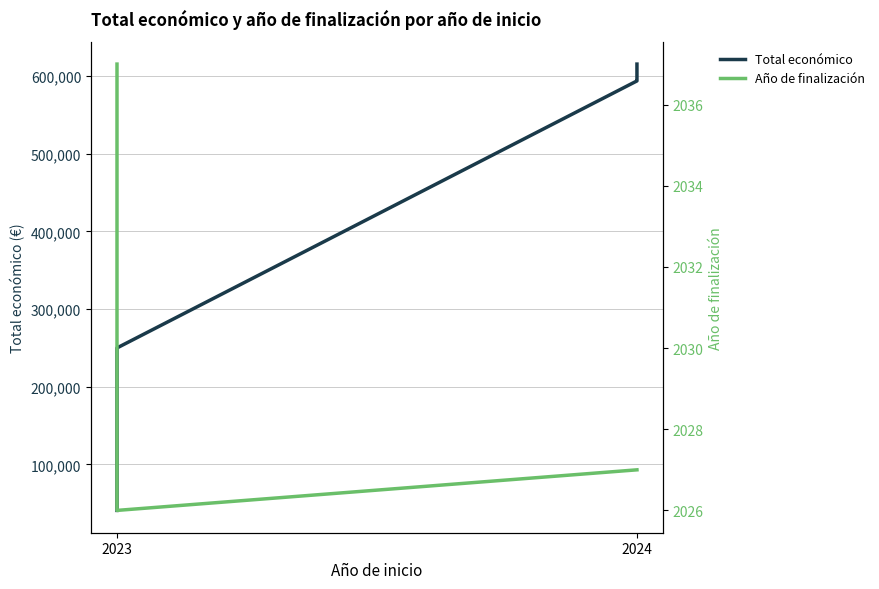

What is the label of the 4th point from the right?

2024